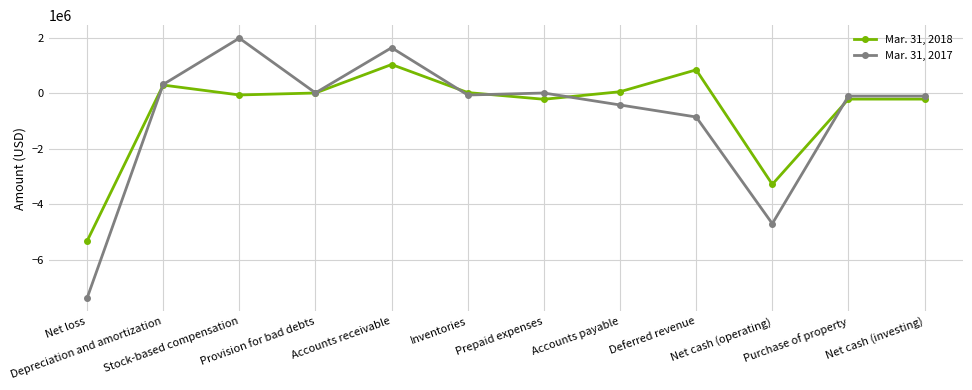

List the series in order of their peak value, highest first.

Mar. 31, 2017, Mar. 31, 2018